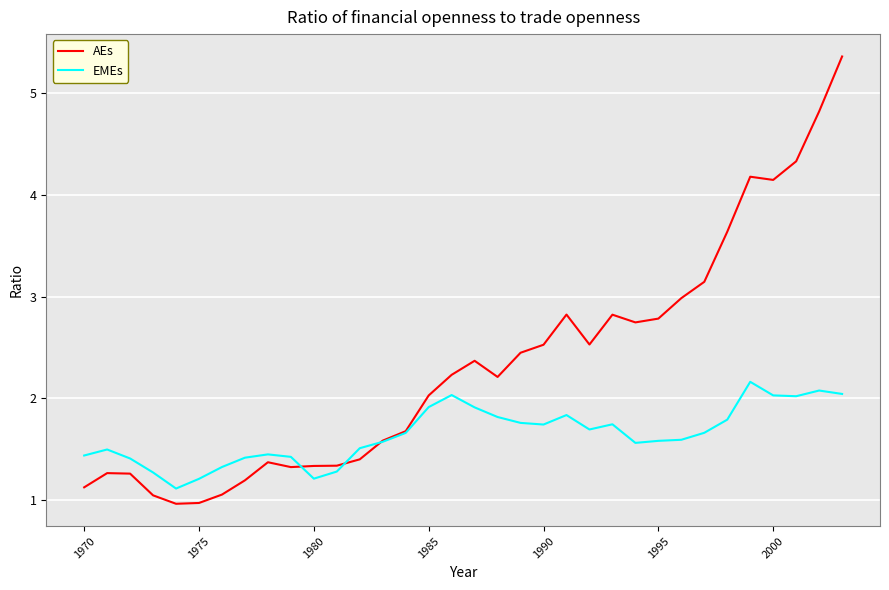

Which series has the widest spread of values?

AEs